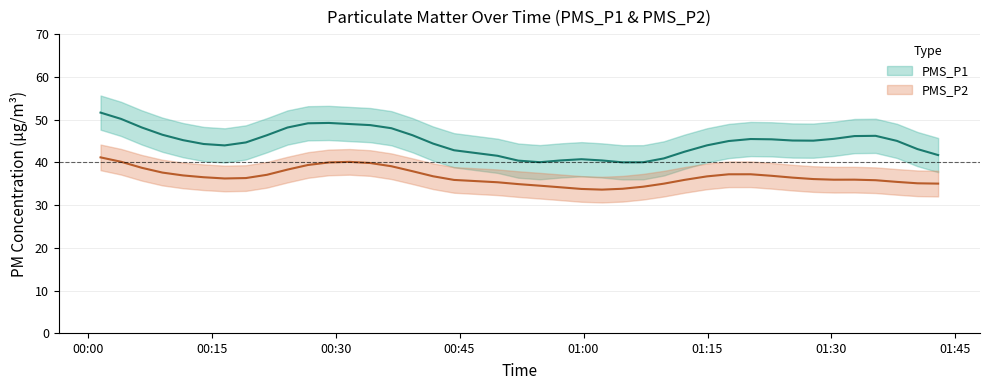

True or false: PMS_P2 and PMS_P1 intersect in this chart.

False